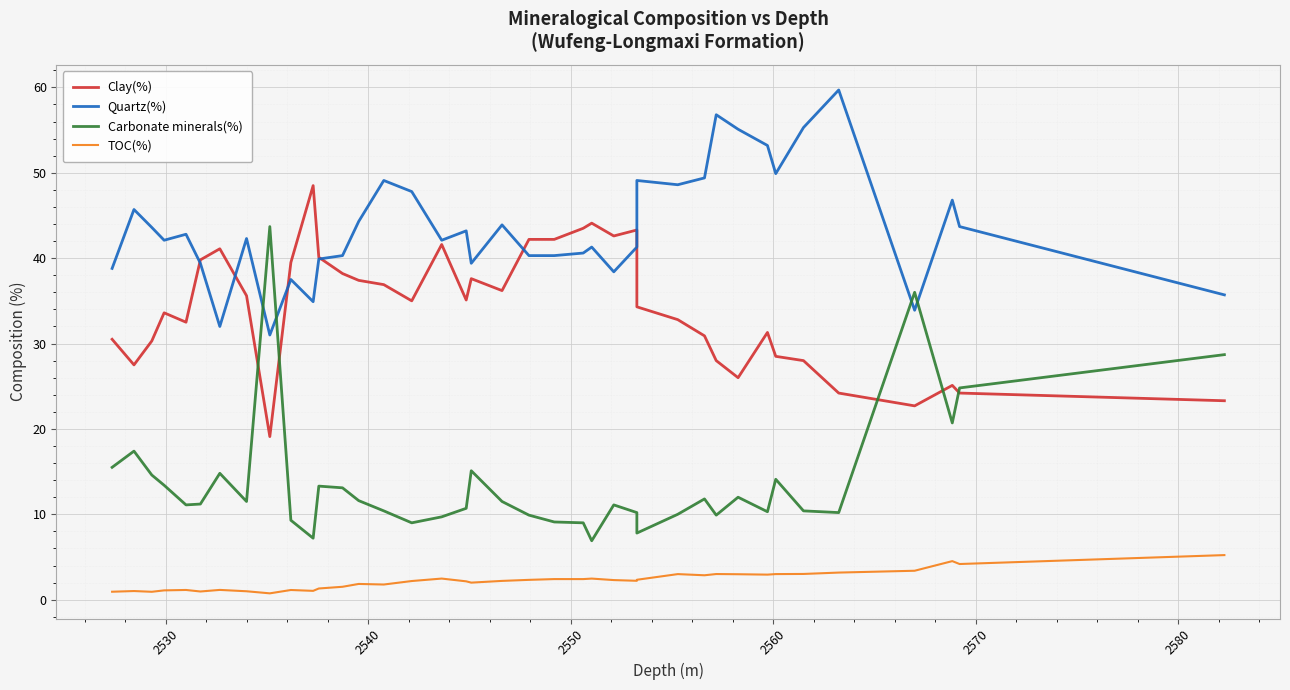

Does the chart display data point markers on the line(s)?

No